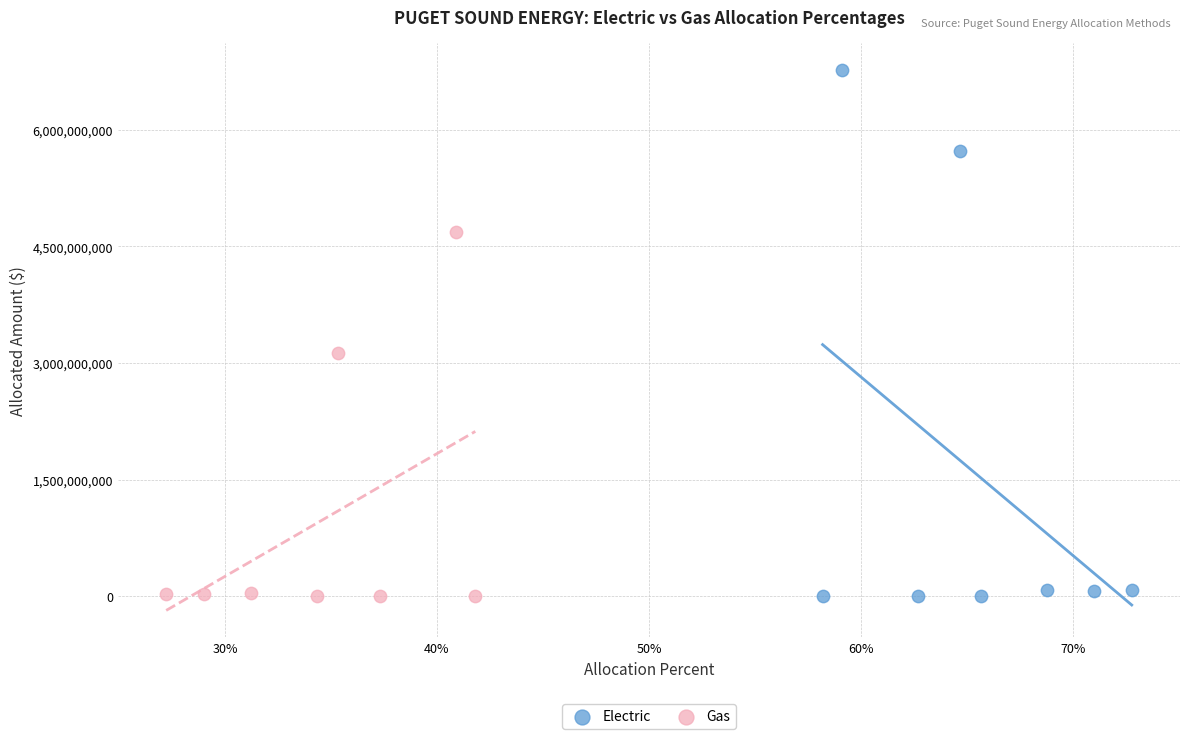

Which series has the widest spread of Y values?

Electric